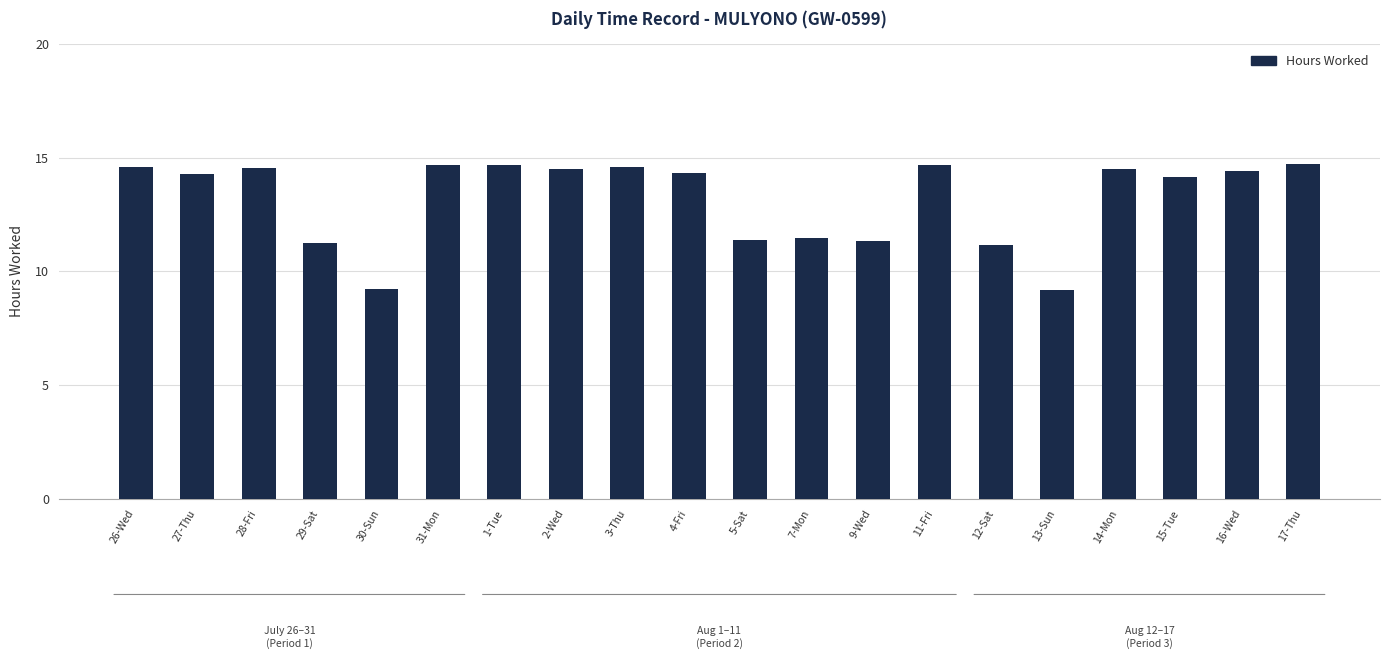

What is the approximate value at 9-Wed?

11.3